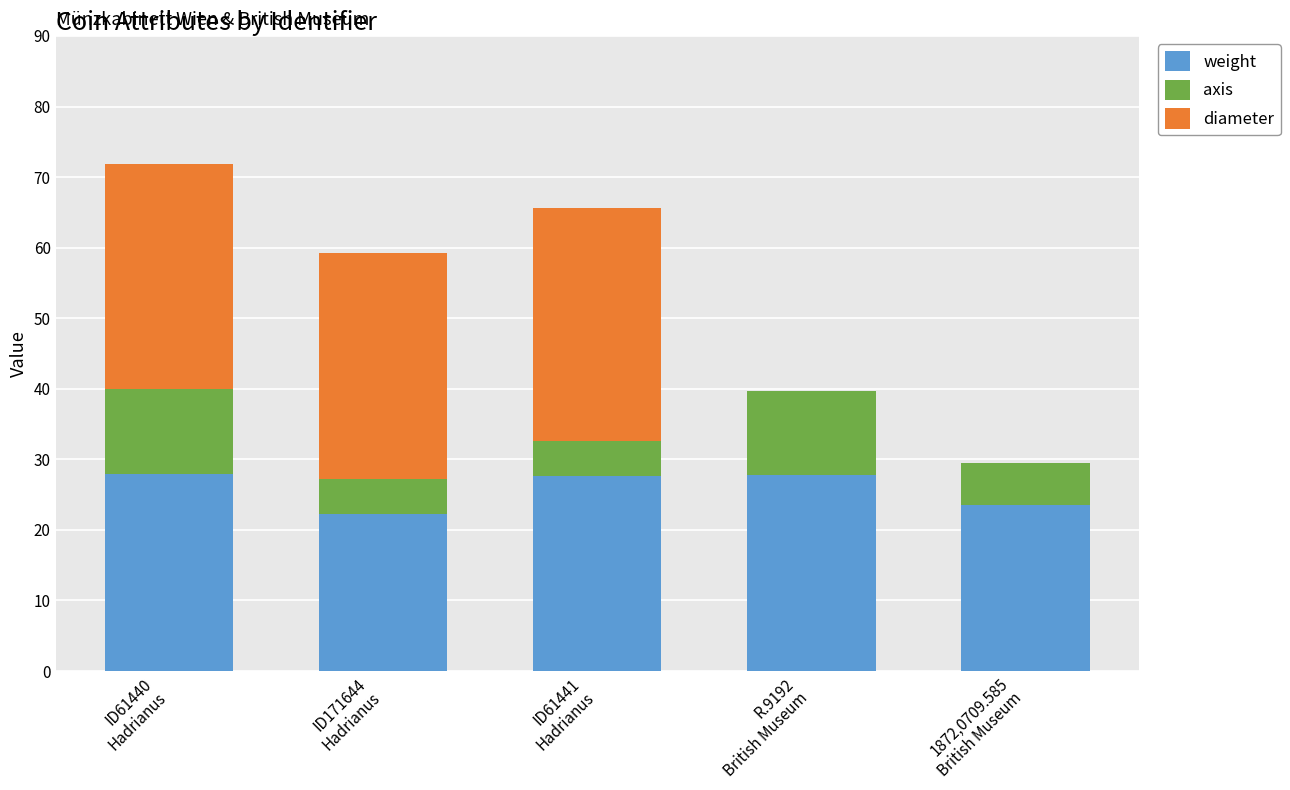

What is the maximum value for weight?

27.9